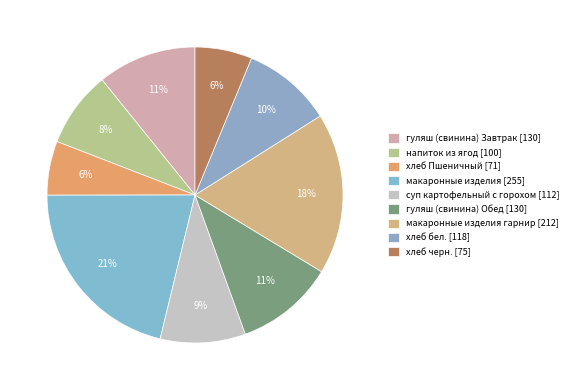

How many segments does this pie chart have?

9